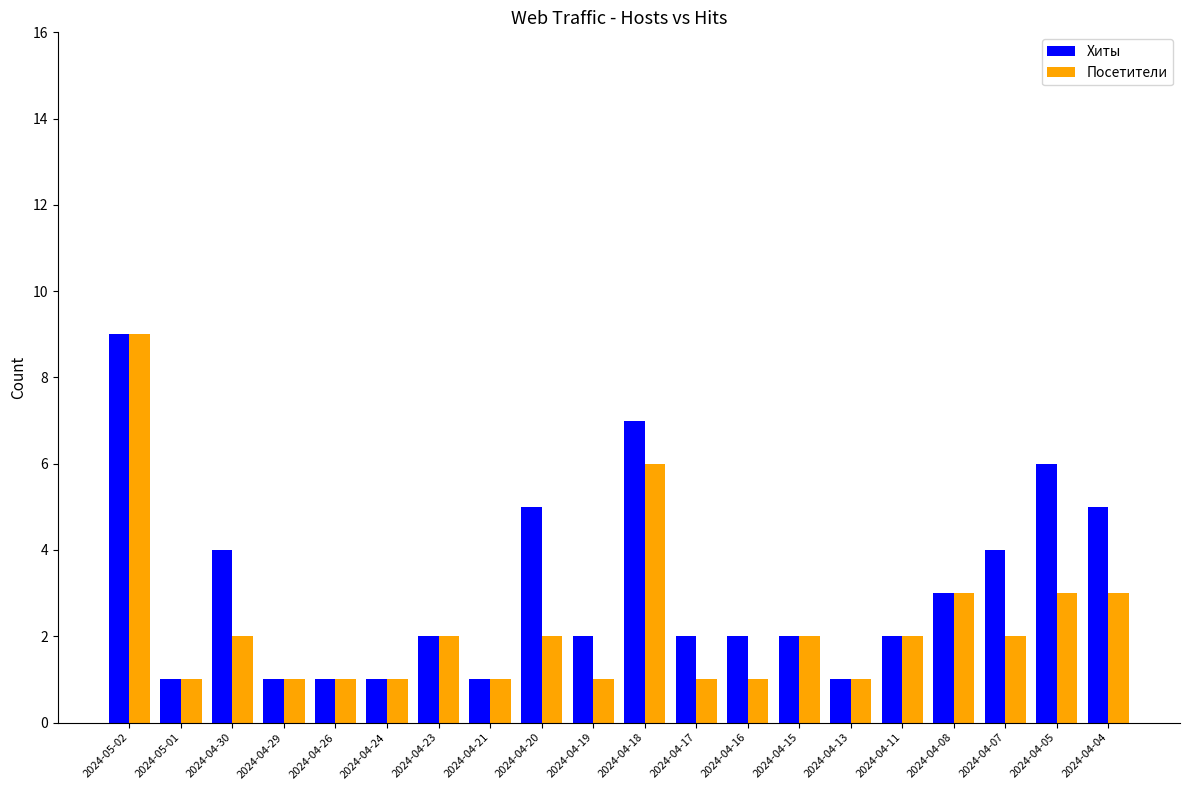

What is the minimum value for Посетители?

1